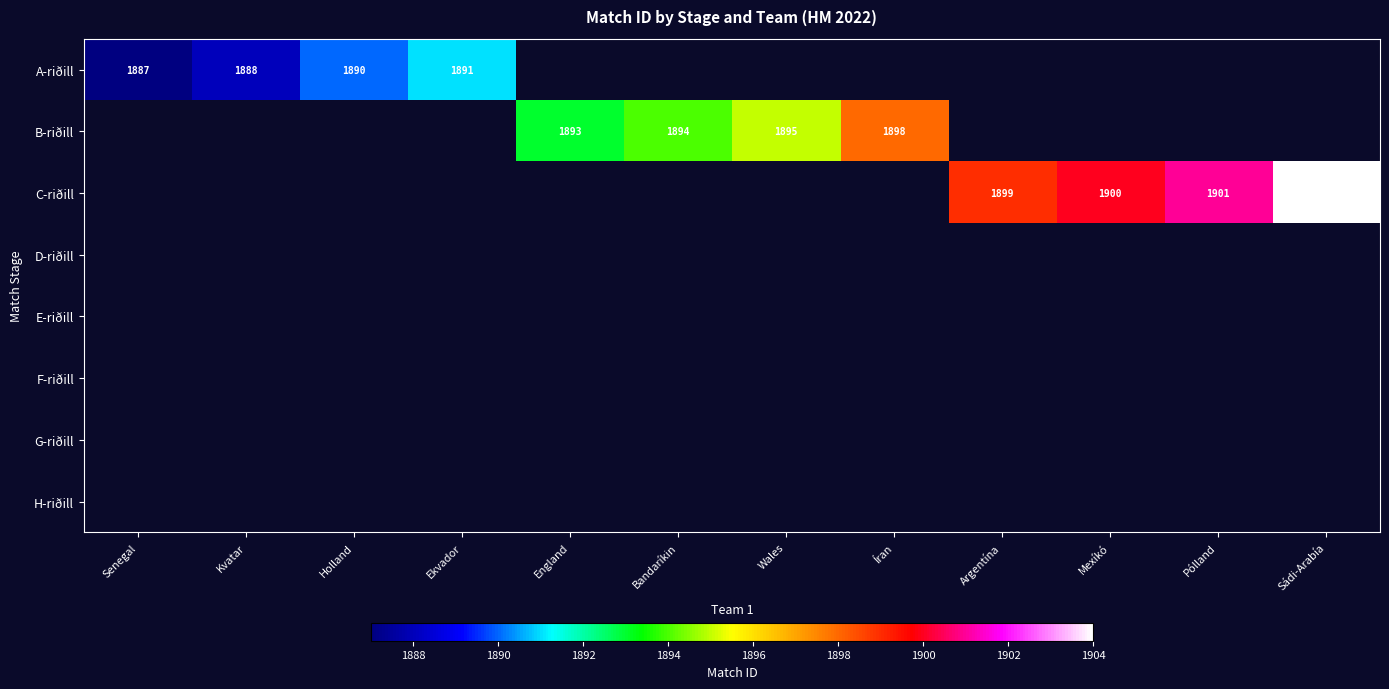

The value of B-riðill at Bandaríkin is 415. True or false?

False